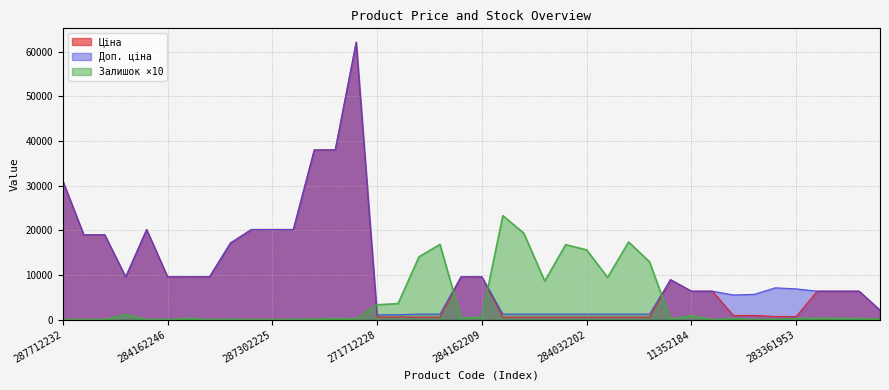

Reading left to right, extract all data points from this chart.

Ціна: 287712232=31058.4	287692233=19005.7	287692231=19005.7	284162248=9585.4	287302223=20186.0	284162246=9585.4	284162245=9585.4	284162244=9585.4	287292222=17165.0	287302226=20186.0	287302225=20186.0	287302224=20186.0	285652233=38011.3	285652231=38011.3	285672232=62116.9	271712228=596.5	271712227=596.5	284032204=545.0	284032203=545.0	284162210=9585.4	284162209=9585.4	284032208=545.0	284032207=545.0	284032206=545.0	284032205=545.0	284032202=545.0	284032201=545.0	284032200=545.0	284032199=545.0	248922198=8955.1	11352184=6378.9	11352182=6378.9	283481953=920.5	283451953=944.9	283391953=713.0	283361953=688.5	11352151=6378.9	11352036=6378.9	11352034=6378.9	11351861=2131.8
Доп. ціна: 287712232=31058.4	287692233=19005.7	287692231=19005.7	284162248=9585.4	287302223=20186.0	284162246=9585.4	284162245=9585.4	284162244=9585.4	287292222=17165.0	287302226=20186.0	287302225=20186.0	287302224=20186.0	285652233=38011.3	285652231=38011.3	285672232=62116.9	271712228=1093.7	271712227=1093.7	284032204=1249.1	284032203=1249.1	284162210=9585.4	284162209=9585.4	284032208=1249.1	284032207=1249.1	284032206=1249.1	284032205=1249.1	284032202=1249.1	284032201=1249.1	284032200=1249.1	284032199=1249.1	248922198=8955.1	11352184=6378.9	11352182=6378.9	283481953=5523.0	283451953=5669.5	283391953=7129.6	283361953=6885.5	11352151=6378.9	11352036=6378.9	11352034=6378.9	11351861=2132.0
Залишок: 287712232=0.0	287692233=0.0	287692231=0.0	284162248=1140.0	287302223=10.0	284162246=0.0	284162245=270.0	284162244=10.0	287292222=50.0	287302226=0.0	287302225=0.0	287302224=30.0	285652233=100.0	285652231=210.0	285672232=150.0	271712228=3330.0	271712227=3590.0	284032204=14070.0	284032203=16850.0	284162210=360.0	284162209=540.0	284032208=23290.0	284032207=19360.0	284032206=8640.0	284032205=16790.0	284032202=15610.0	284032201=9440.0	284032200=17380.0	284032199=12950.0	248922198=100.0	11352184=880.0	11352182=0.0	283481953=240.0	283451953=20.0	283391953=80.0	283361953=190.0	11352151=310.0	11352036=280.0	11352034=220.0	11351861=120.0